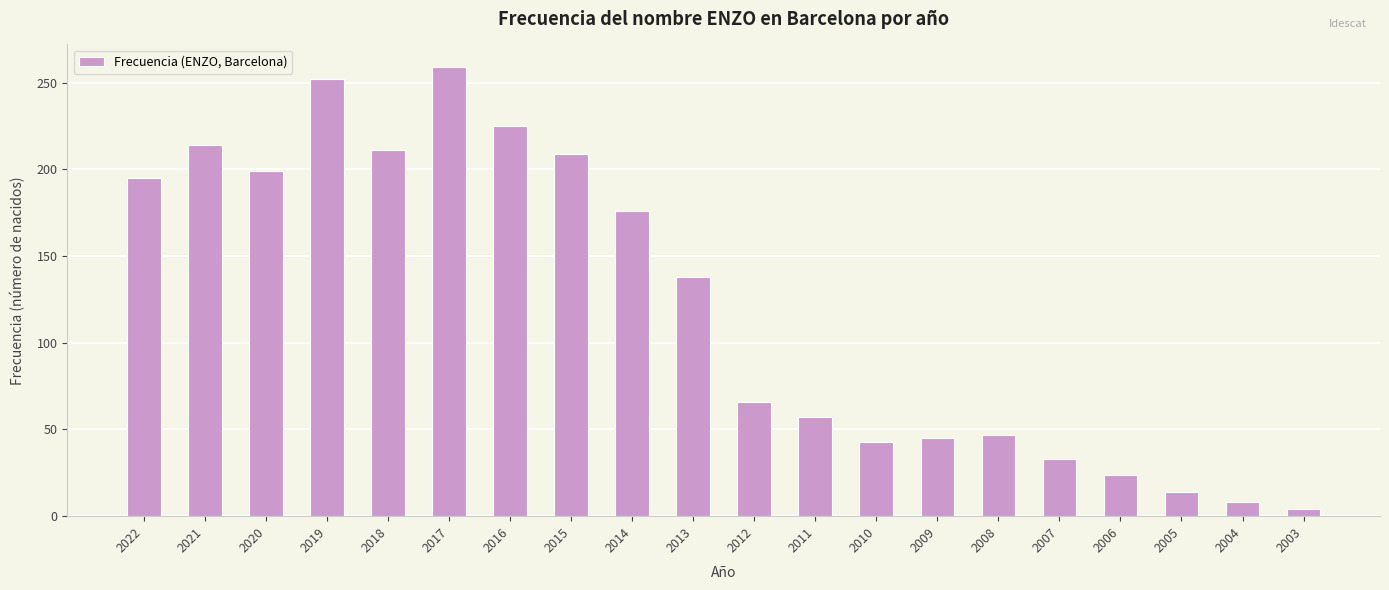

The chart shows a value of 103 at 2014. True or false?

False